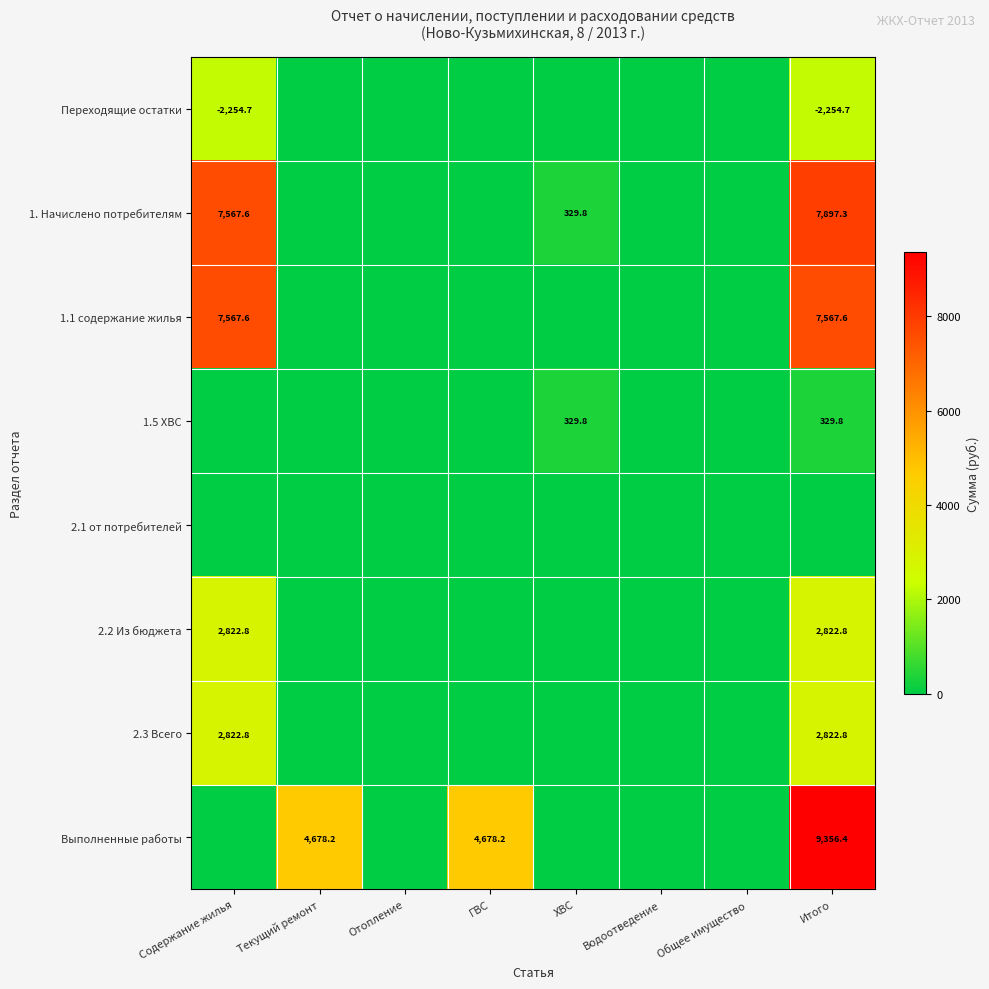

Is it true that 2.2 Из бюджета equals 2822.8 at Итого?

True